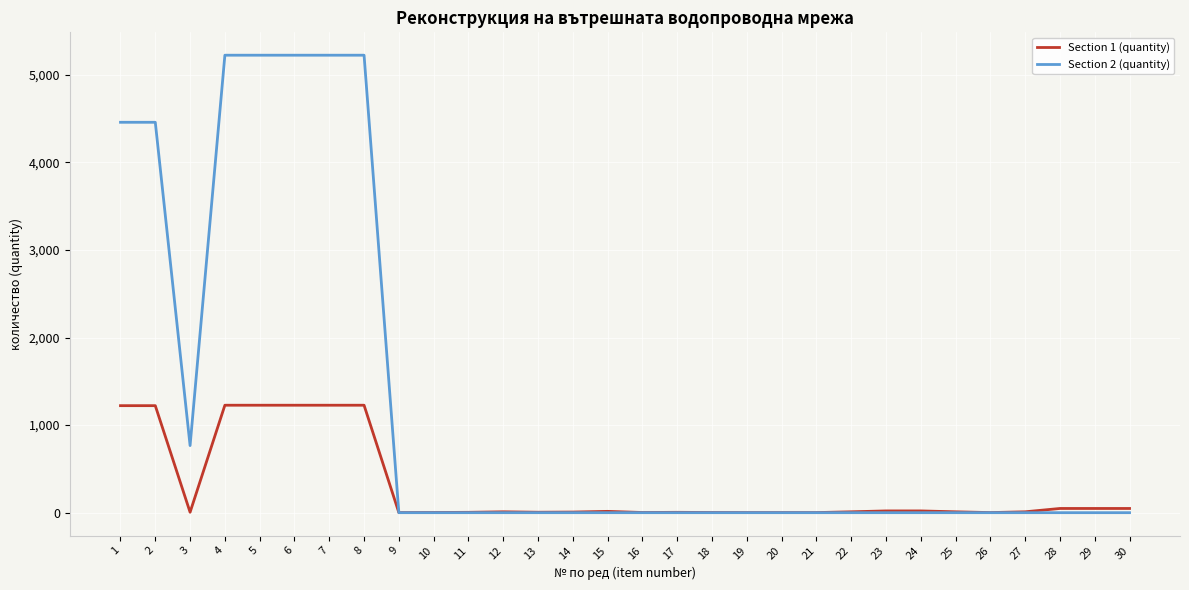

How many intersections are there between Section 1 (quantity) and Section 2 (quantity)?

1